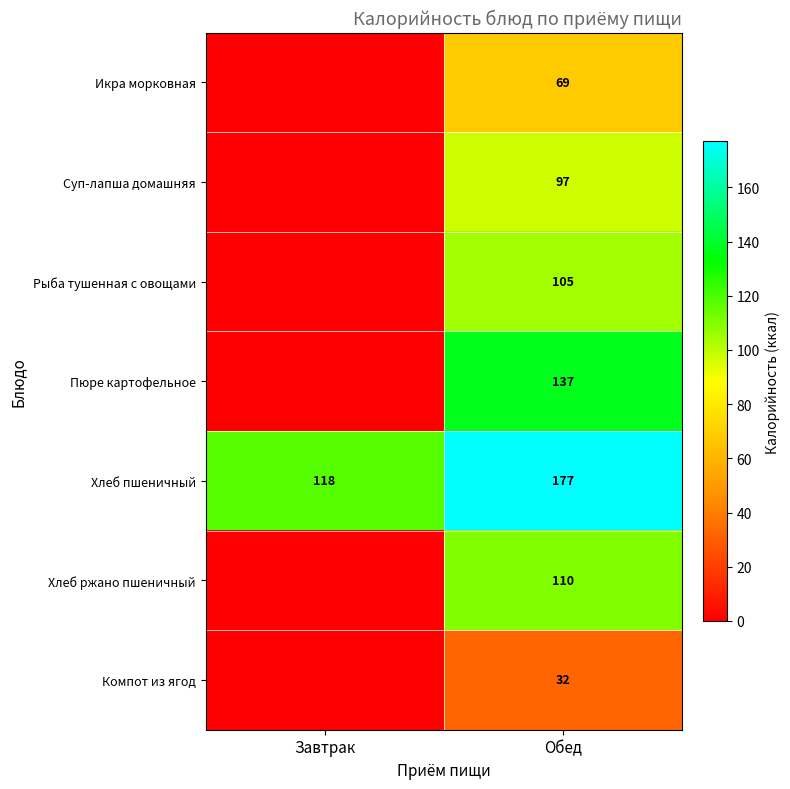

What is the sum of all Хлеб пшеничный values?

295